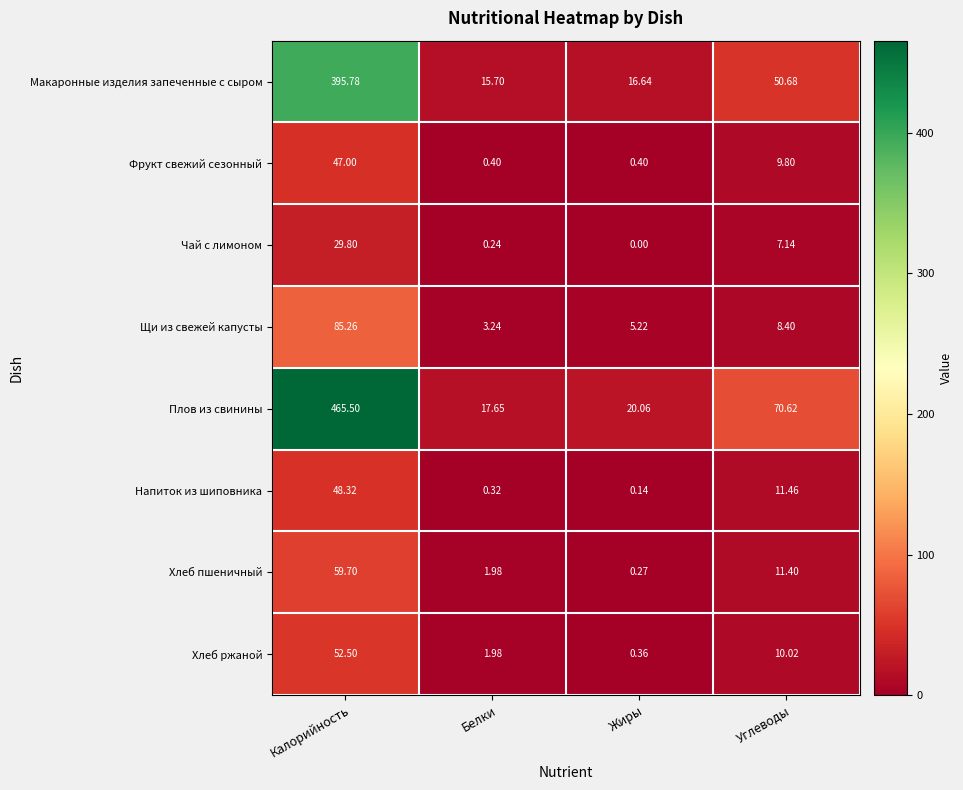

Where does the Чай с лимоном series first go above 7?

Калорийность